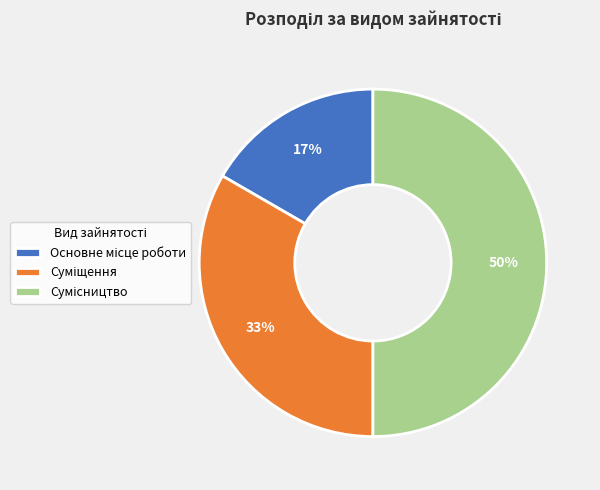

To the nearest percent, what is the average slice percentage?

33%